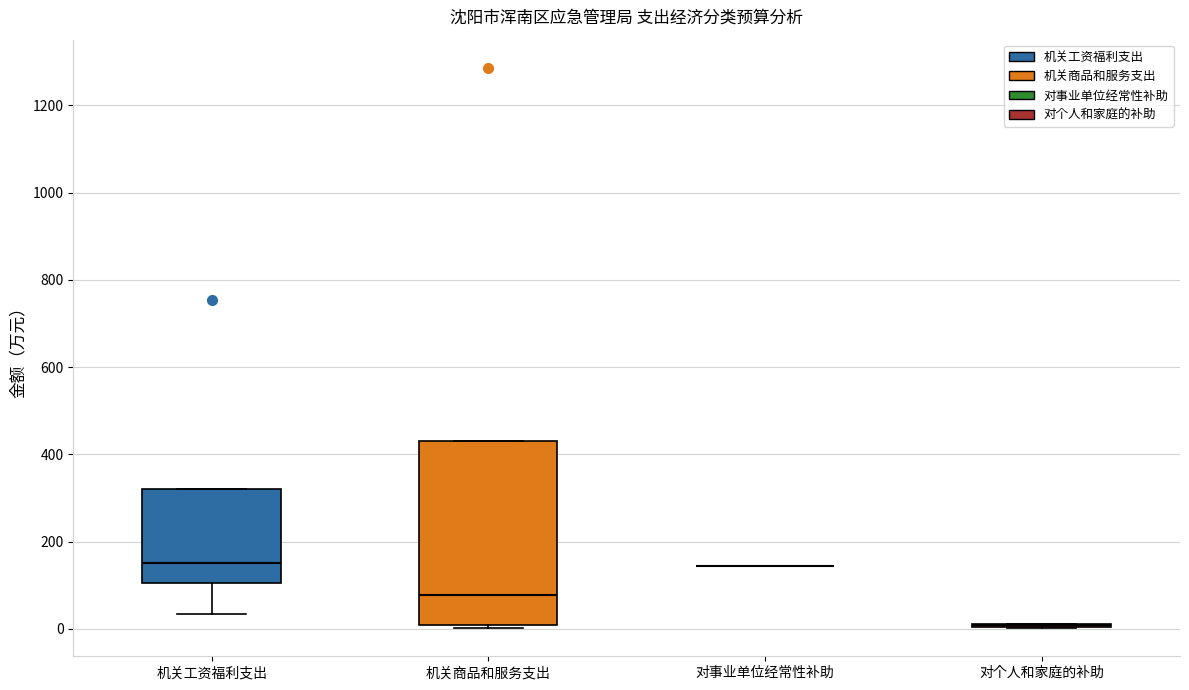

Reading left to right, read every box against the y-axis: the position of its median line, the range the box covers, and the ends of its whiskers. The values are not printed on the chart, so give them approximately, as read against the axis.

机关工资福利支出: median 160, box 100 to 320, whiskers 40 to 320
机关商品和服务支出: median 80, box 0 to 420, whiskers 0 (just below the box's lower edge) to 420
对事业单位经常性补助: box collapsed to a line at 140, whiskers 140 to 140
对个人和家庭的补助: box collapsed to a line at 0, whiskers 0 to 20